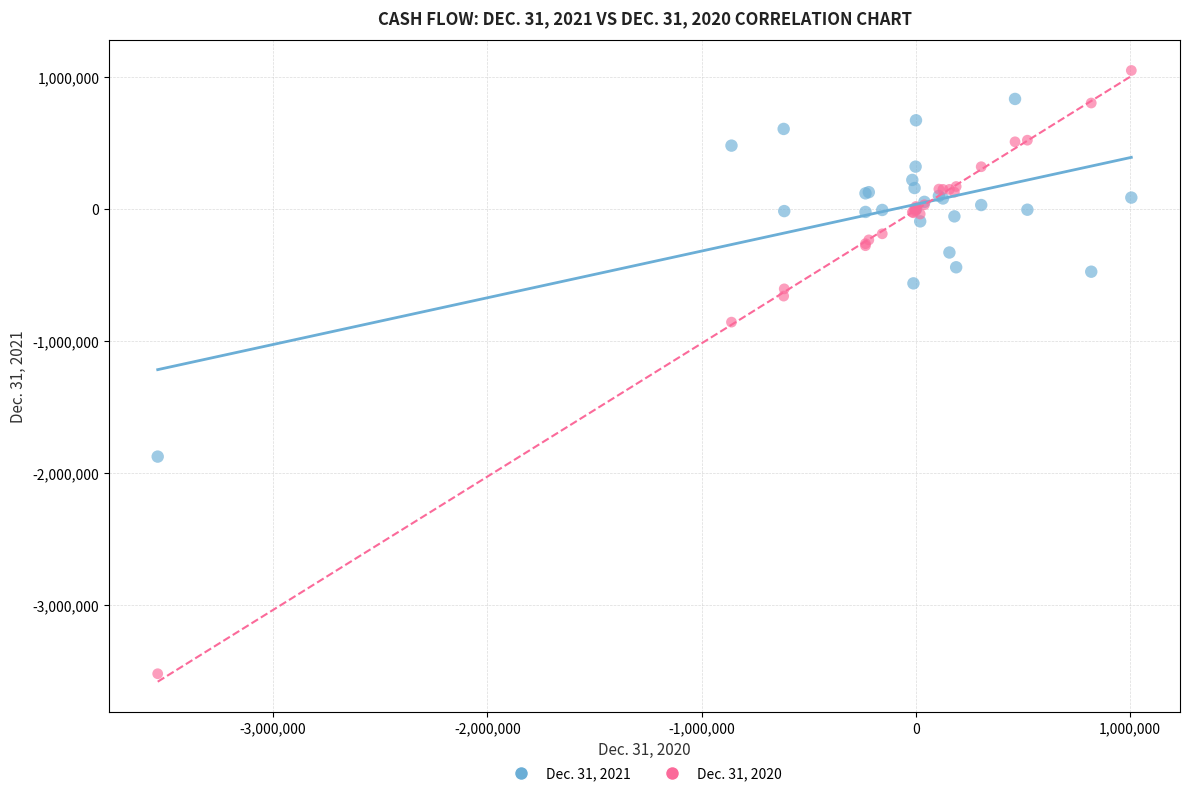

Which series has the largest Y range (max minus min)?

Dec. 31, 2020